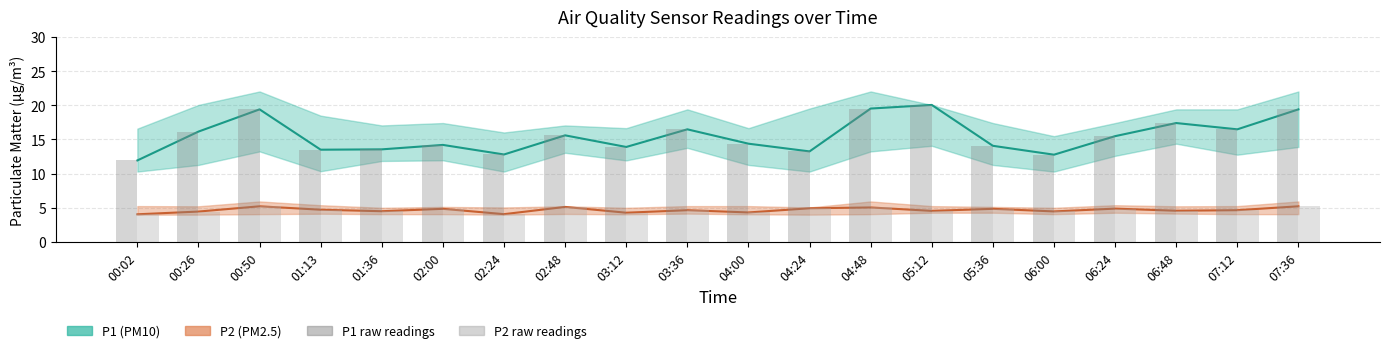

The P1 raw series shows 5.9 at 07:12. True or false?

False